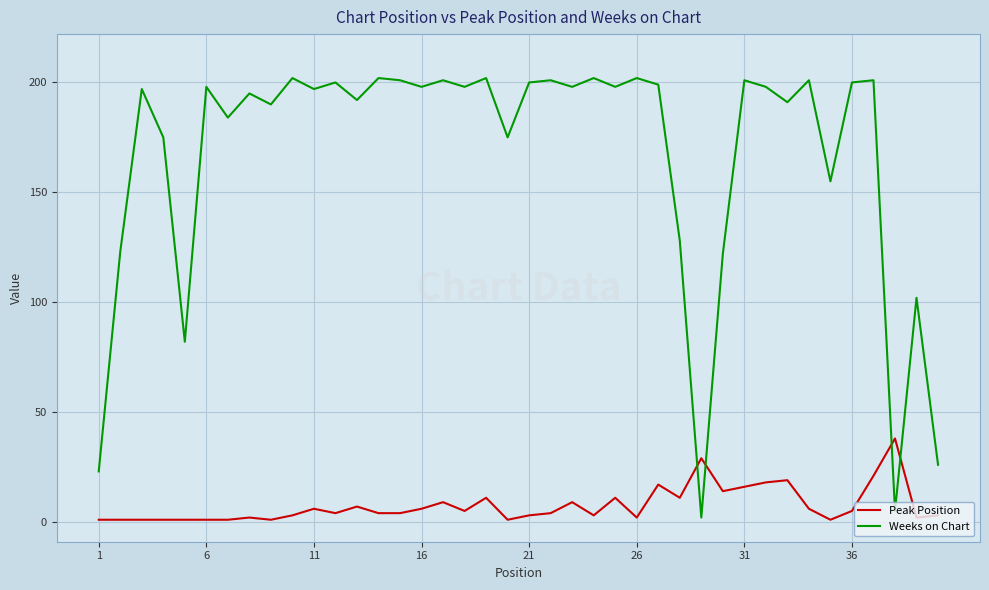

Which series has the widest spread of values?

Weeks on Chart